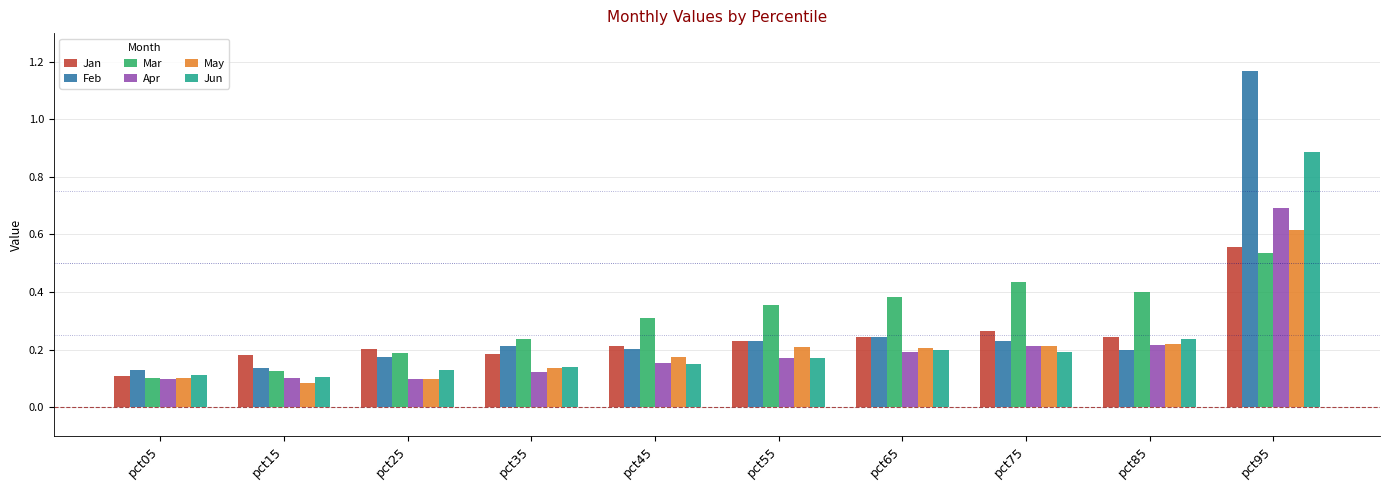

True or false: Feb has a value of 0.1 at pct15.

True